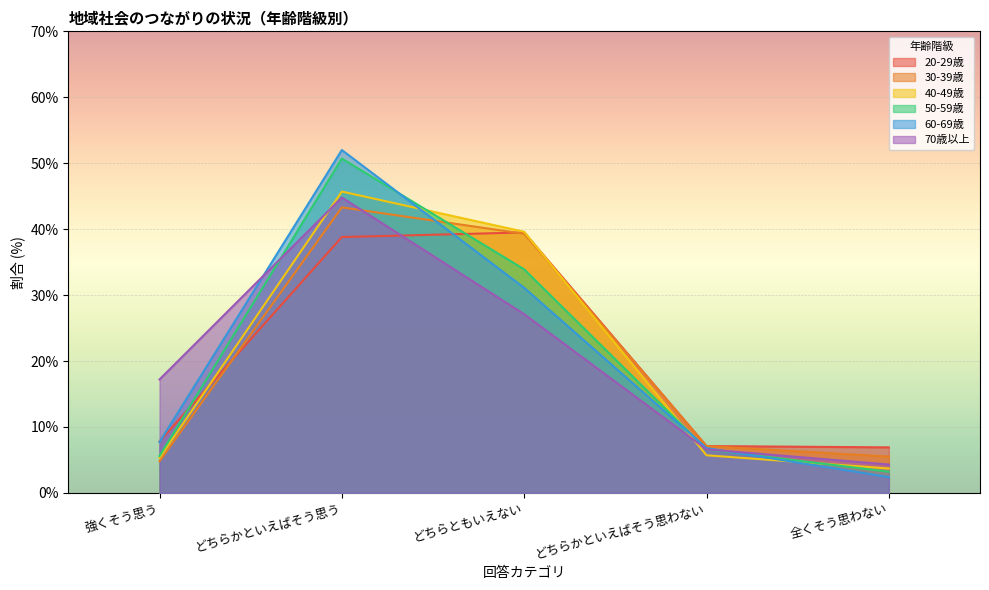

Reading left to right, extract all data points from this chart.

20-29歳: 強くそう思う=7.8	どちらかといえばそう思う=38.8	どちらともいえない=39.5	どちらかといえばそう思わない=7.1	全くそう思わない=6.9
30-39歳: 強くそう思う=4.8	どちらかといえばそう思う=43.3	どちらともいえない=39.3	どちらかといえばそう思わない=7.1	全くそう思わない=5.5
40-49歳: 強くそう思う=5.3	どちらかといえばそう思う=45.7	どちらともいえない=39.6	どちらかといえばそう思わない=5.7	全くそう思わない=3.7
50-59歳: 強くそう思う=5.6	どちらかといえばそう思う=50.7	どちらともいえない=33.9	どちらかといえばそう思わない=6.6	全くそう思わない=3.2
60-69歳: 強くそう思う=7.7	どちらかといえばそう思う=52.0	どちらともいえない=31.1	どちらかといえばそう思わない=6.8	全くそう思わない=2.4
70歳以上: 強くそう思う=17.2	どちらかといえばそう思う=44.8	どちらともいえない=27.1	どちらかといえばそう思わない=6.6	全くそう思わない=4.3